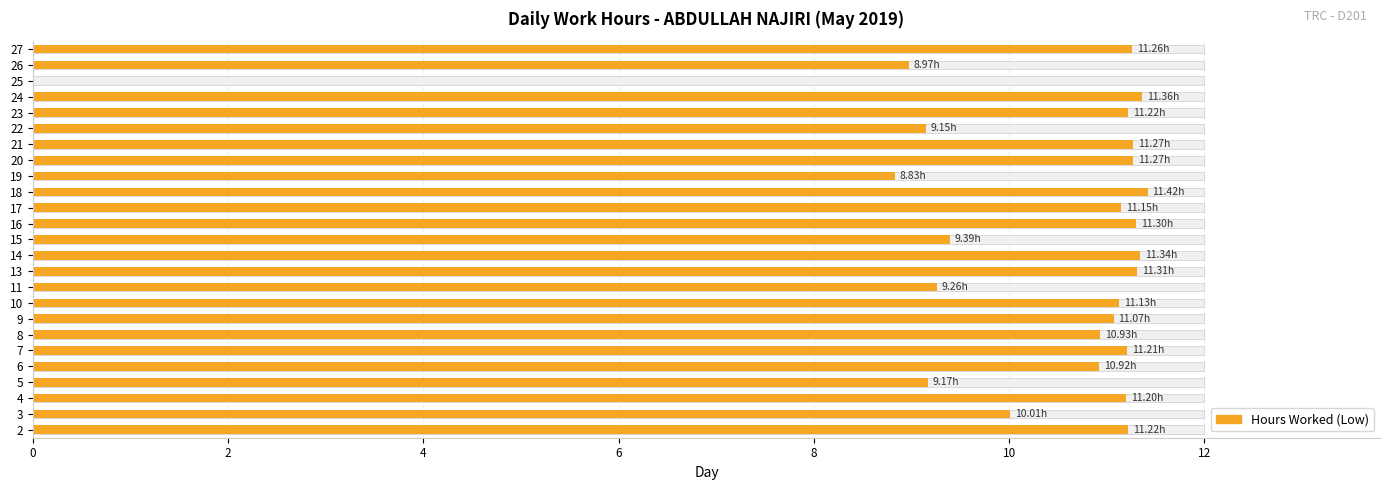

Are the bars horizontal?

Yes